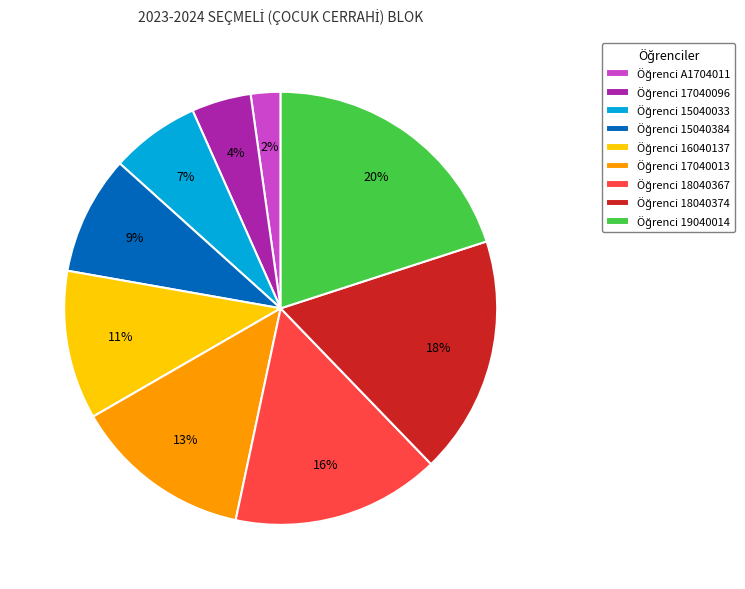

To the nearest percent, what is the average slice percentage?

11%